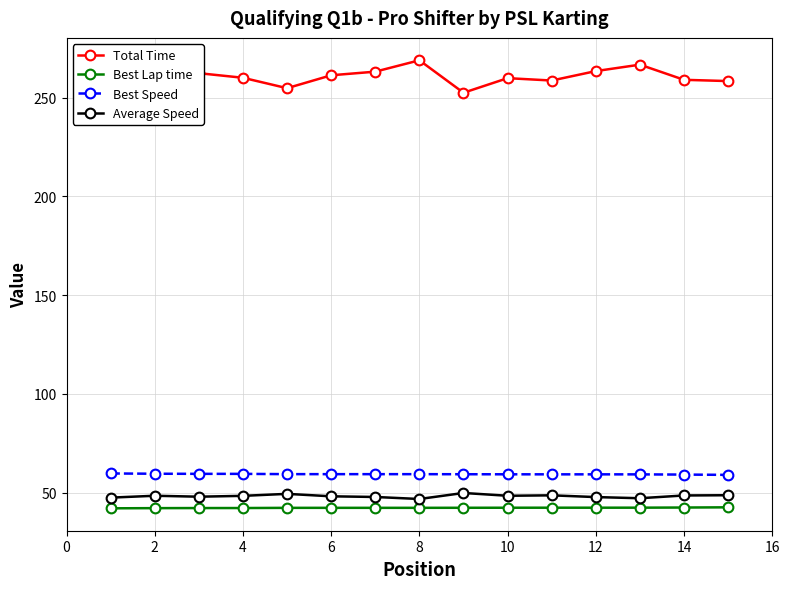

Is this an area chart (filled region under the line)?

No